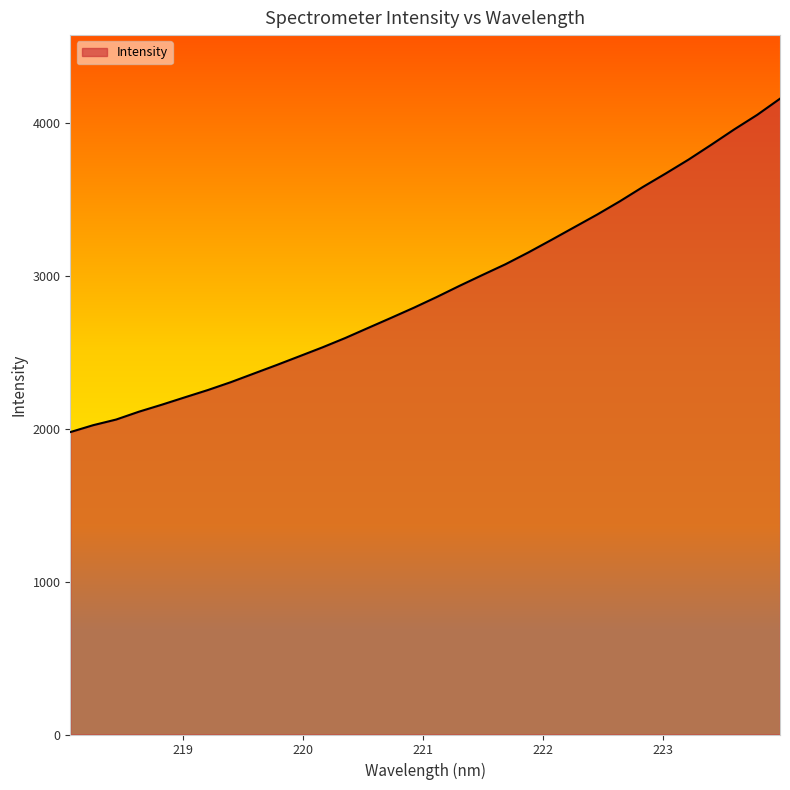

What is the smallest value displayed?

1978.8